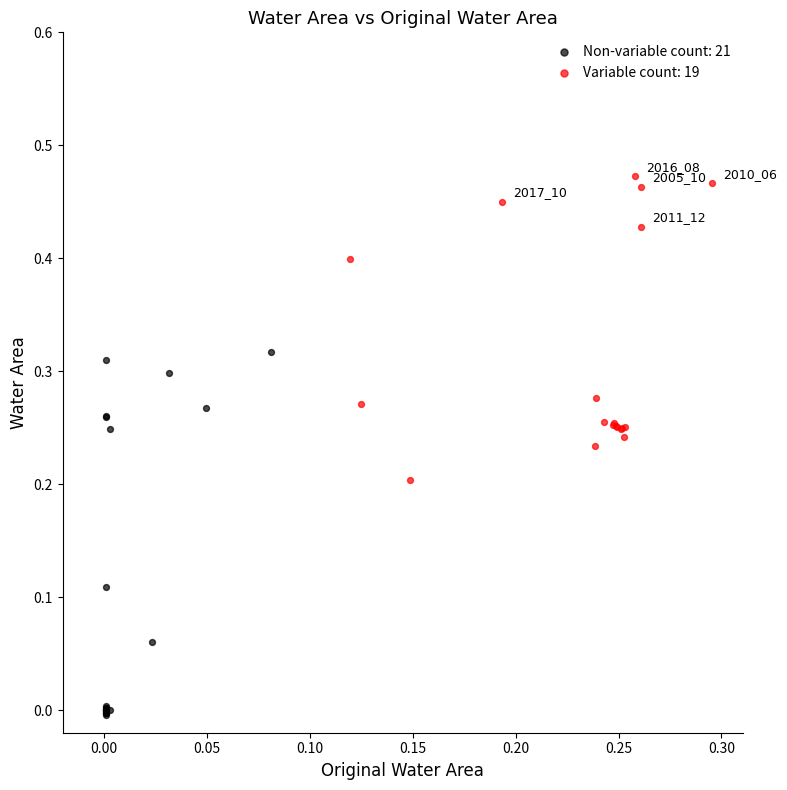

Which series has the widest spread of Y values?

Non-variable count: 21